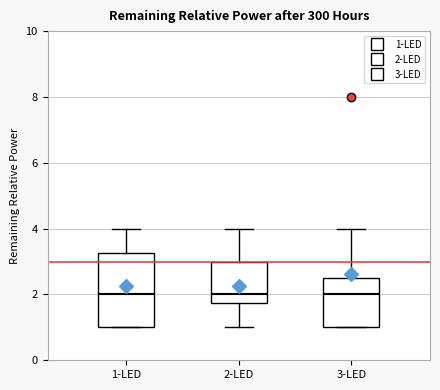

Comparing the boxes themselves (not the whiskers), which one is the tallest?

1-LED